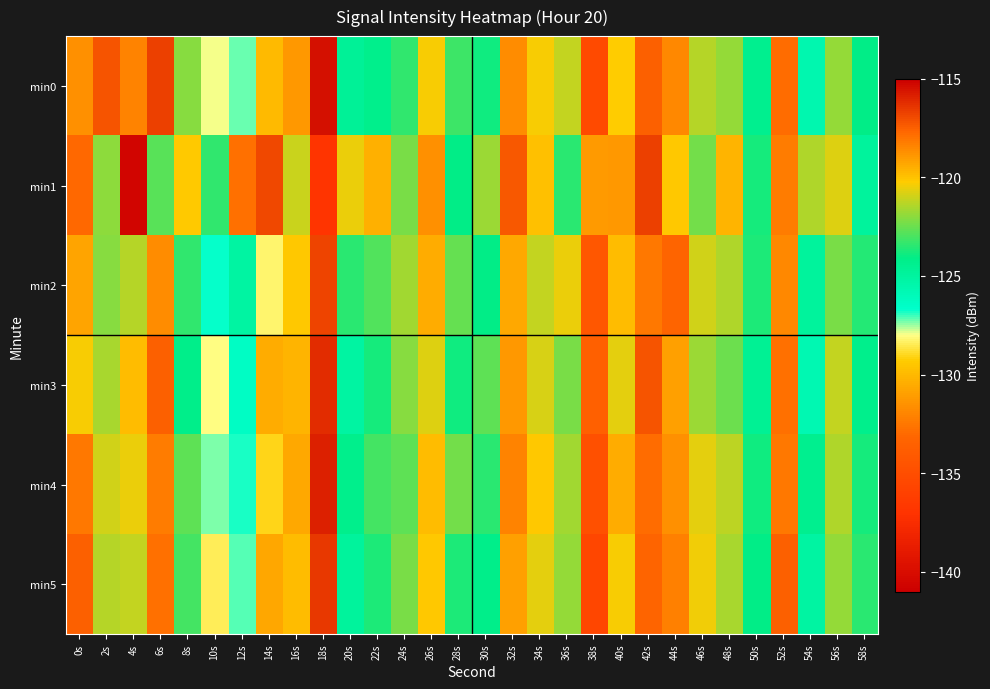

Reading left to right, transcribe all the data shown in this chart.

min0: 0s=-118.7	2s=-117.2	4s=-118.4	6s=-116.7	8s=-122.1	10s=-127.9	12s=-127.2	14s=-130.0	16s=-118.9	18s=-115.5	20s=-124.7	22s=-124.3	24s=-123.4	26s=-120.3	28s=-123.2	30s=-123.9	32s=-118.6	34s=-120.3	36s=-121.2	38s=-135.2	40s=-120.2	42s=-117.5	44s=-118.5	46s=-121.3	48s=-121.8	50s=-124.4	52s=-117.8	54s=-125.6	56s=-121.8	58s=-124.1
min1: 0s=-117.7	2s=-122.0	4s=-140.6	6s=-122.8	8s=-129.4	10s=-123.3	12s=-117.9	14s=-116.8	16s=-121.1	18s=-137.0	20s=-120.5	22s=-119.5	24s=-122.3	26s=-118.7	28s=-124.1	30s=-121.8	32s=-117.3	34s=-119.9	36s=-123.5	38s=-131.2	40s=-118.9	42s=-116.7	44s=-120.1	46s=-122.4	48s=-119.6	50s=-123.8	52s=-118.2	54s=-121.5	56s=-120.7	58s=-124.9
min2: 0s=-119.2	2s=-122.1	4s=-121.3	6s=-118.6	8s=-123.4	10s=-126.7	12s=-125.1	14s=-128.3	16s=-120.1	18s=-116.8	20s=-123.5	22s=-122.9	24s=-121.7	26s=-119.4	28s=-122.6	30s=-124.1	32s=-119.3	34s=-121.1	36s=-120.5	38s=-134.2	40s=-119.8	42s=-118.1	44s=-117.6	46s=-120.9	48s=-121.4	50s=-123.7	52s=-118.5	54s=-124.9	56s=-122.3	58s=-123.6
min3: 0s=-120.3	2s=-121.6	4s=-119.8	6s=-117.5	8s=-124.2	10s=-128.1	12s=-126.4	14s=-130.5	16s=-119.6	18s=-116.2	20s=-125.1	22s=-123.8	24s=-122.1	26s=-120.7	28s=-123.9	30s=-122.7	32s=-118.9	34s=-120.8	36s=-122.3	38s=-133.6	40s=-120.6	42s=-117.2	44s=-119.1	46s=-121.8	48s=-122.5	50s=-124.6	52s=-117.9	54s=-125.7	56s=-121.1	58s=-124.3
min4: 0s=-118.1	2s=-120.9	4s=-120.5	6s=-118.2	8s=-122.7	10s=-127.3	12s=-126.8	14s=-129.1	16s=-119.3	18s=-115.9	20s=-124.3	22s=-123.1	24s=-122.7	26s=-119.8	28s=-122.4	30s=-123.5	32s=-118.4	34s=-120.1	36s=-121.7	38s=-134.9	40s=-119.4	42s=-117.8	44s=-118.7	46s=-120.6	48s=-121.2	50s=-123.9	52s=-118.1	54s=-124.4	56s=-121.5	58s=-123.8
min5: 0s=-117.5	2s=-121.3	4s=-121.1	6s=-117.9	8s=-123.1	10s=-128.5	12s=-127.1	14s=-130.7	16s=-119.8	18s=-116.5	20s=-124.9	22s=-123.7	24s=-122.3	26s=-120.1	28s=-123.7	30s=-124.2	32s=-119.1	34s=-120.6	36s=-121.9	38s=-135.6	40s=-120.3	42s=-117.6	44s=-118.3	46s=-120.4	48s=-121.6	50s=-124.1	52s=-117.5	54s=-125.1	56s=-121.9	58s=-123.5